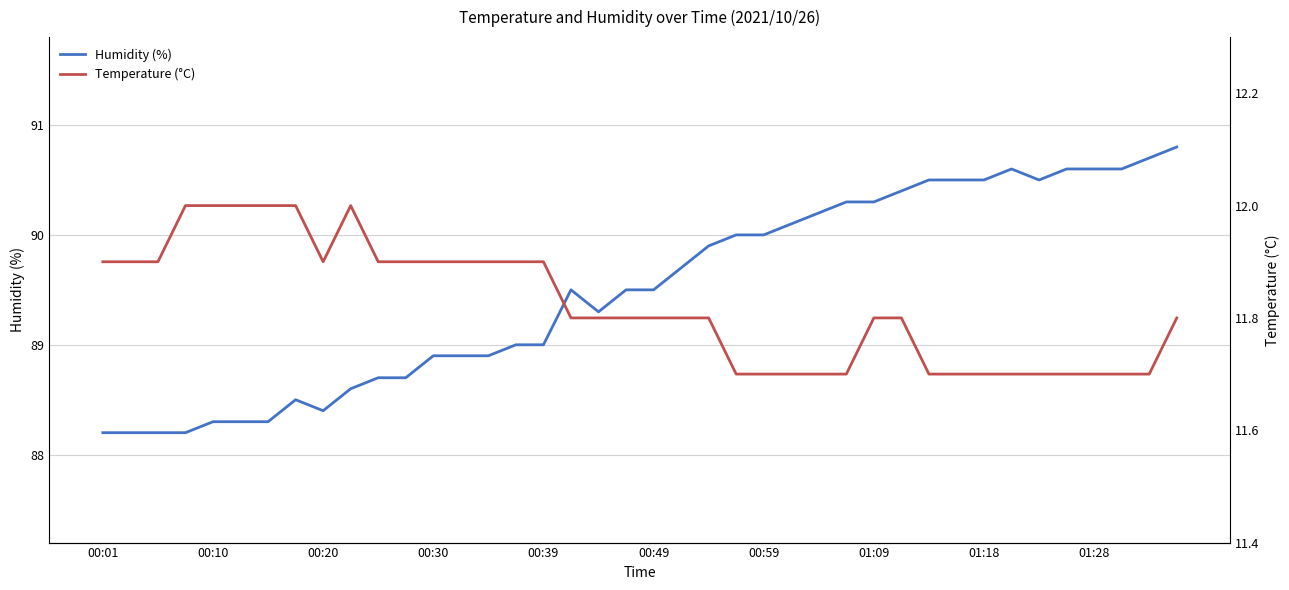

What is the minimum value for Humidity (%)?

88.2